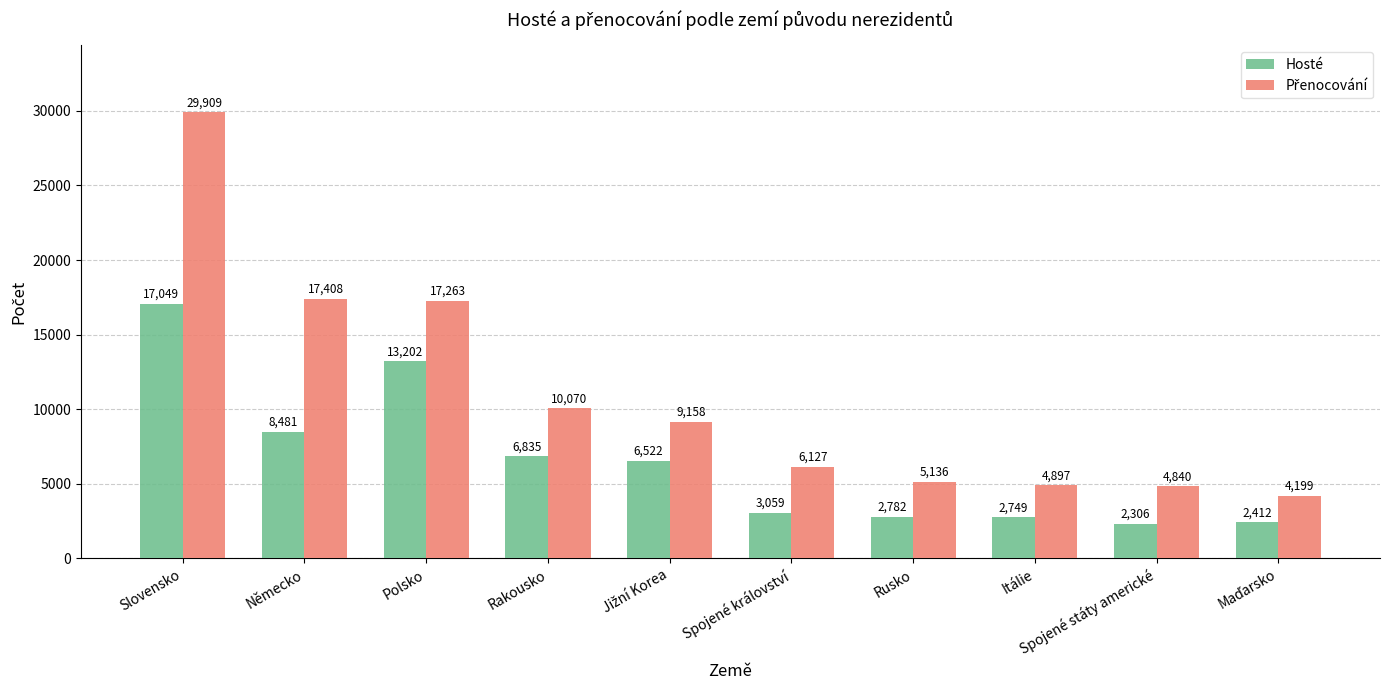

What is the label of the 9th bar from the right?

Německo